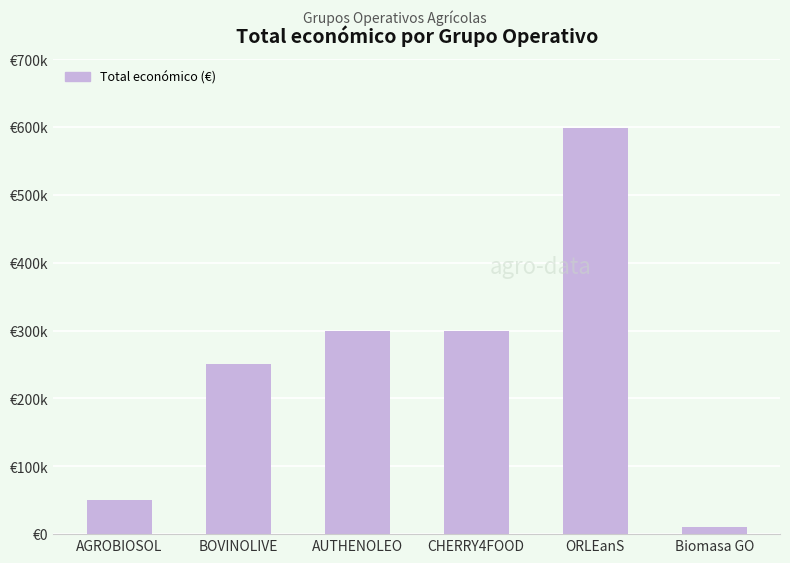

At which label does the data first exceed 299983?

AUTHENOLEO